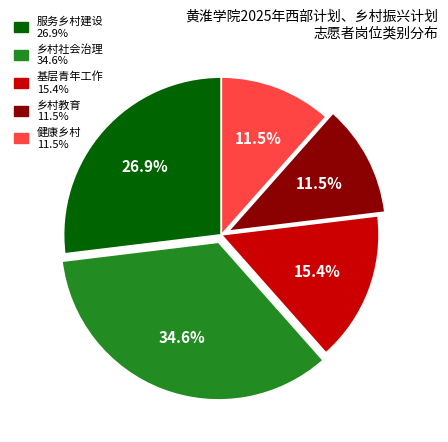

To the nearest percent, what is the difference between the largest and smallest slice percentages?

23%